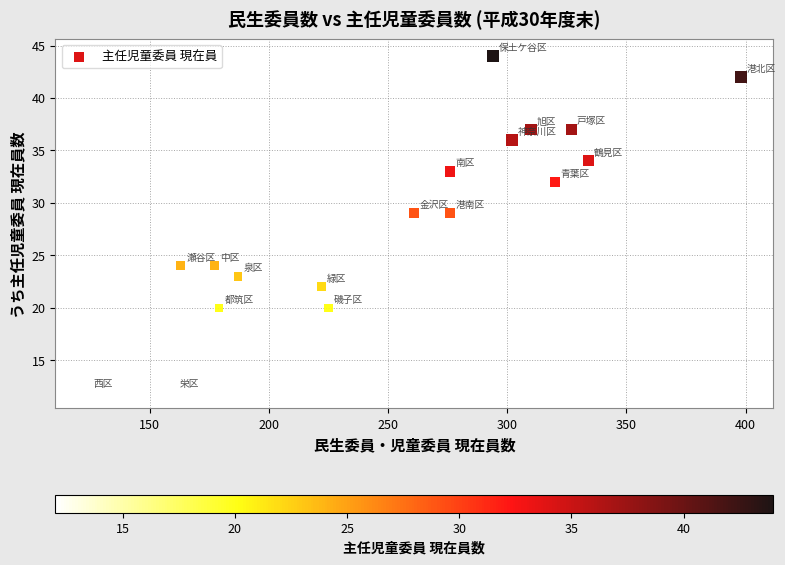

What is the range of X values (max minus min)?

274